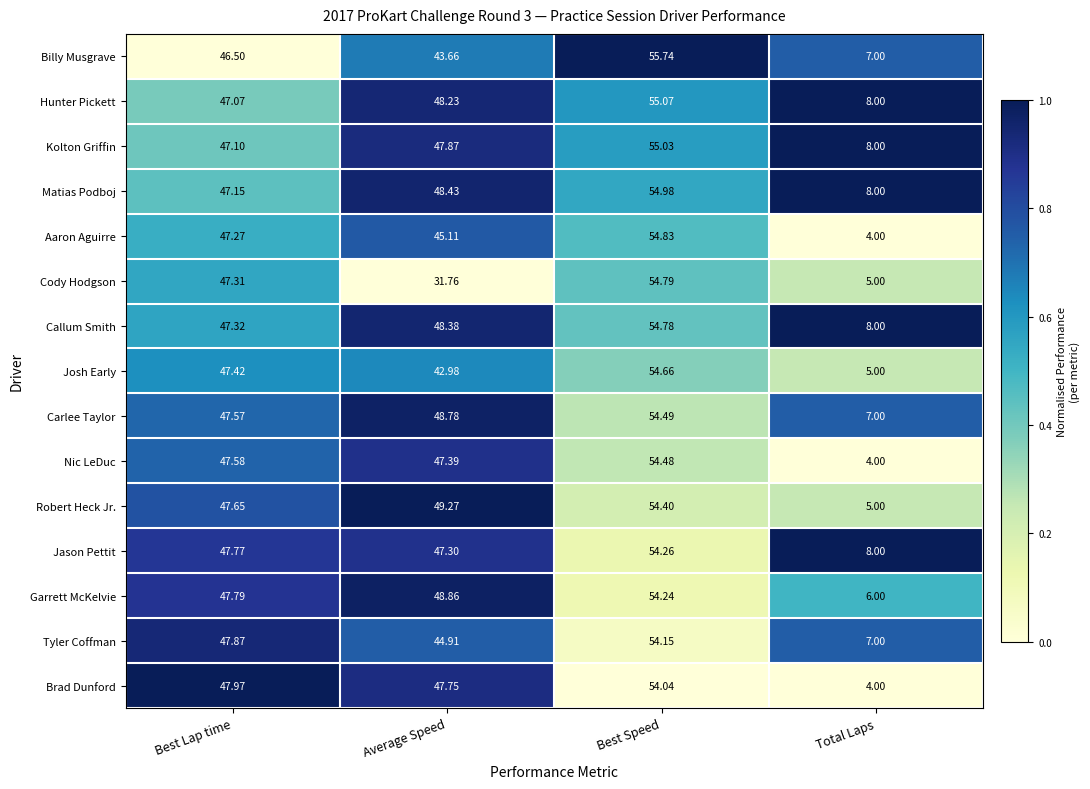

Which category has the lowest value in the Brad Dunford series?

Total Laps